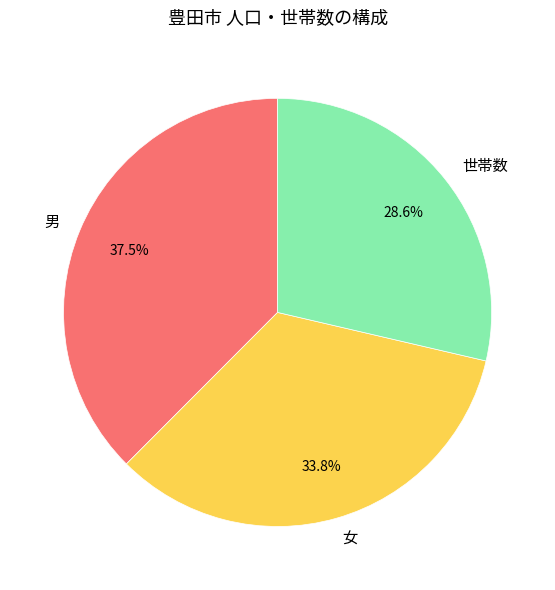

How many slices are in this pie chart?

3